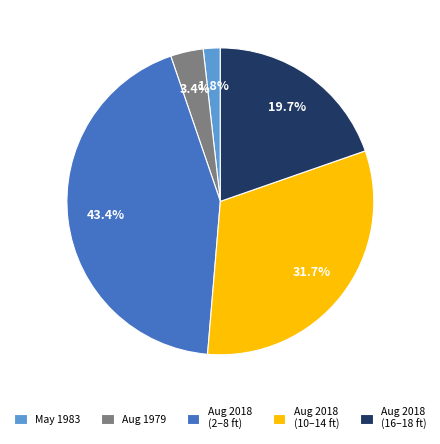

Is Aug 1979 the majority of the pie?

No